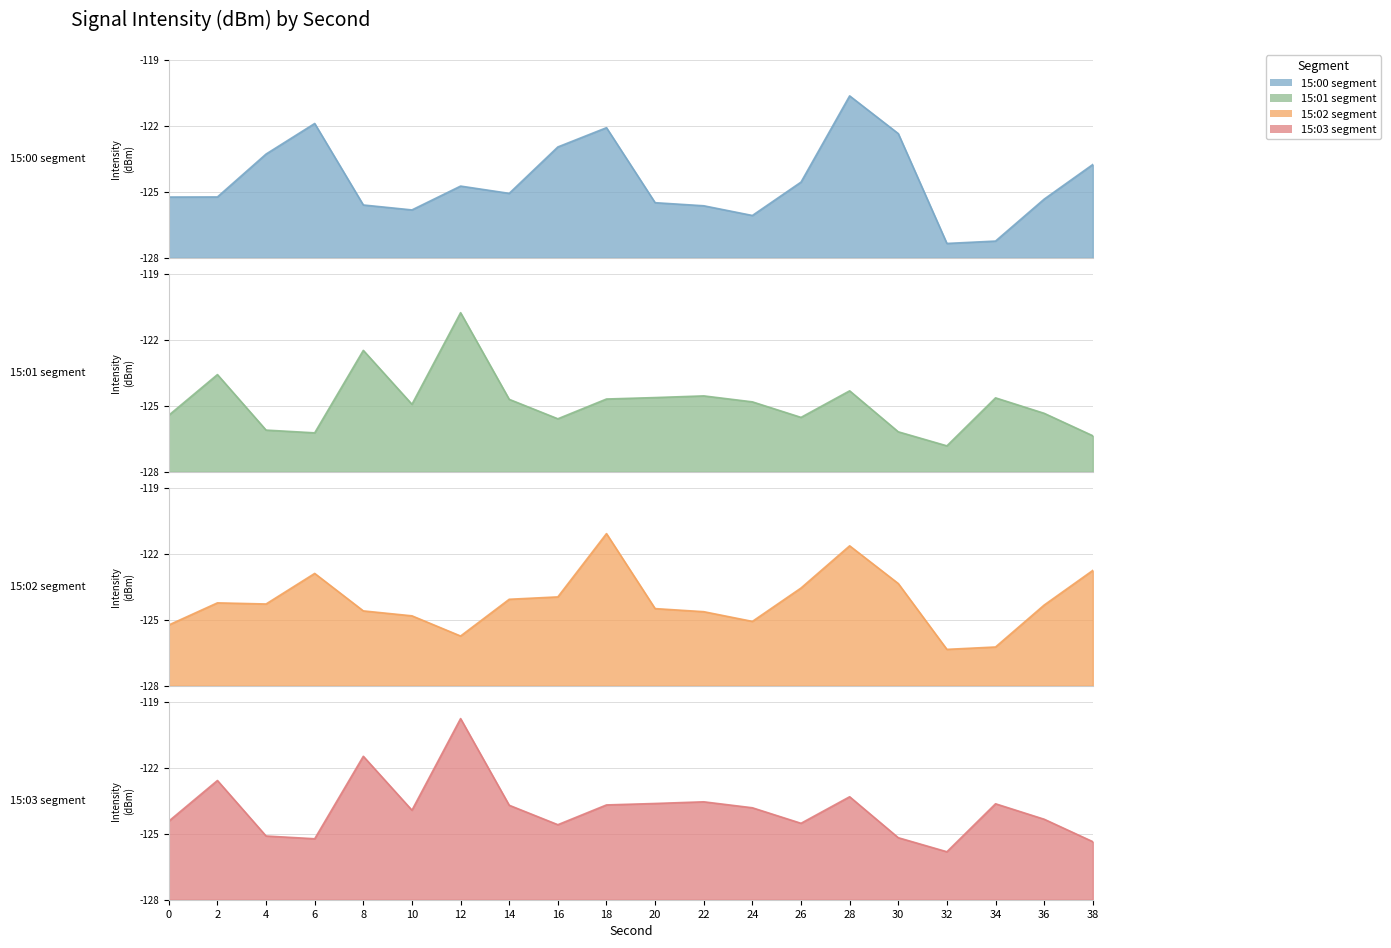

How many times do 15:01 avg and 15:00 avg cross each other?

8